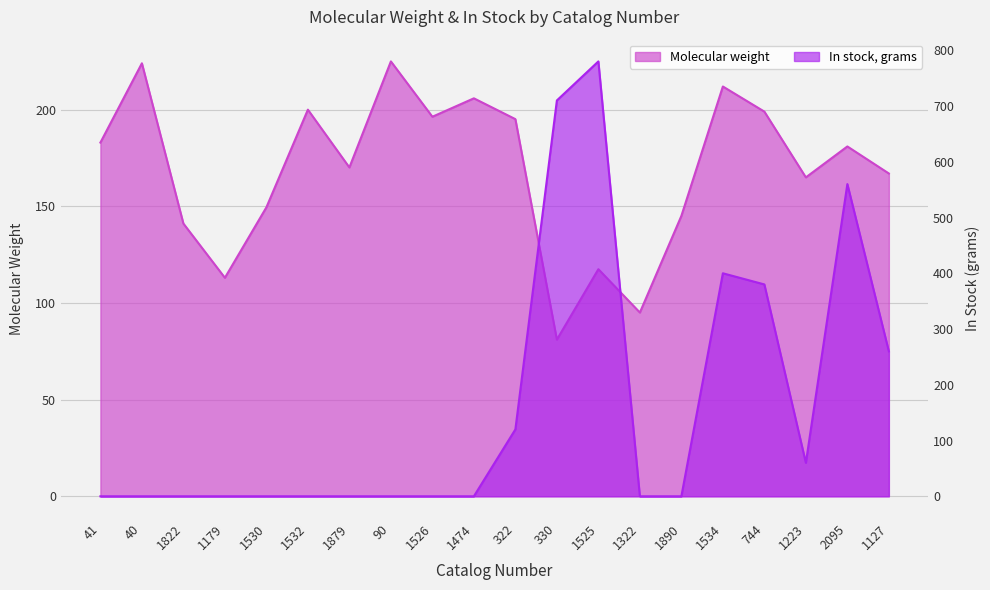

What is the label of the 2nd point from the left?

40